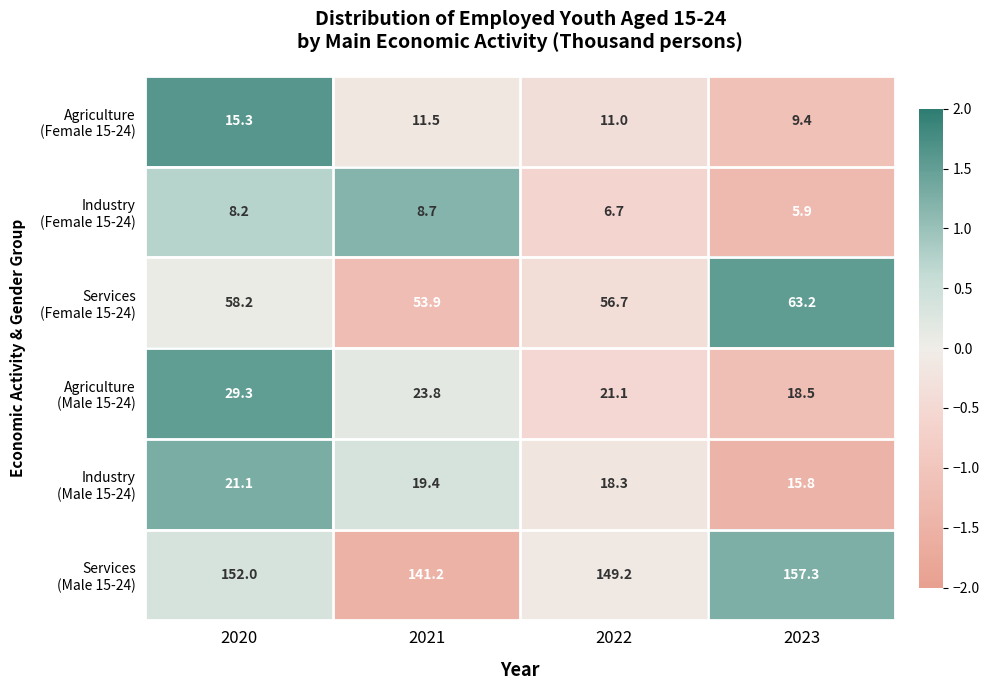

At which category is the sum across all series the highest?

2020